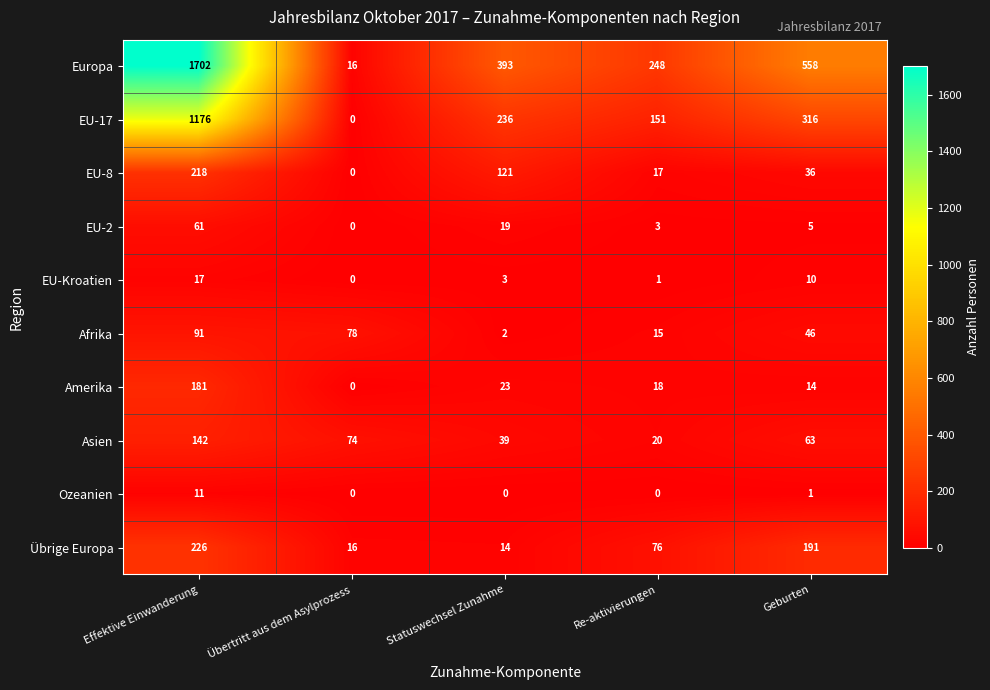

Is the value of Asien at Übertritt aus dem Asylprozess greater than the value of Europa at Übertritt aus dem Asylprozess?

Yes